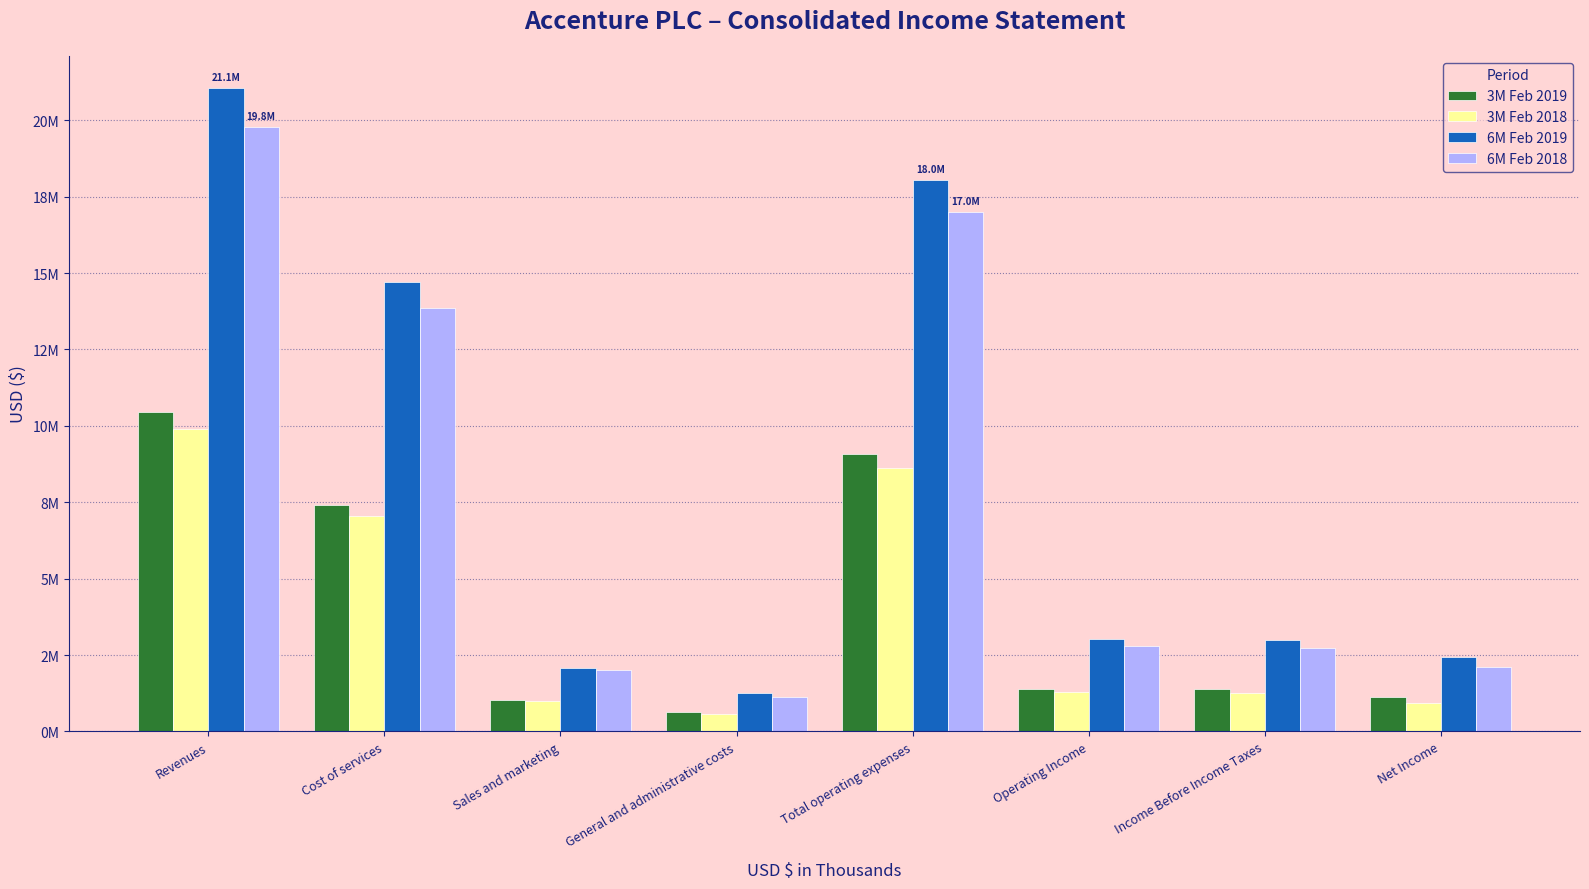

What is the minimum value shown in the chart?

564673